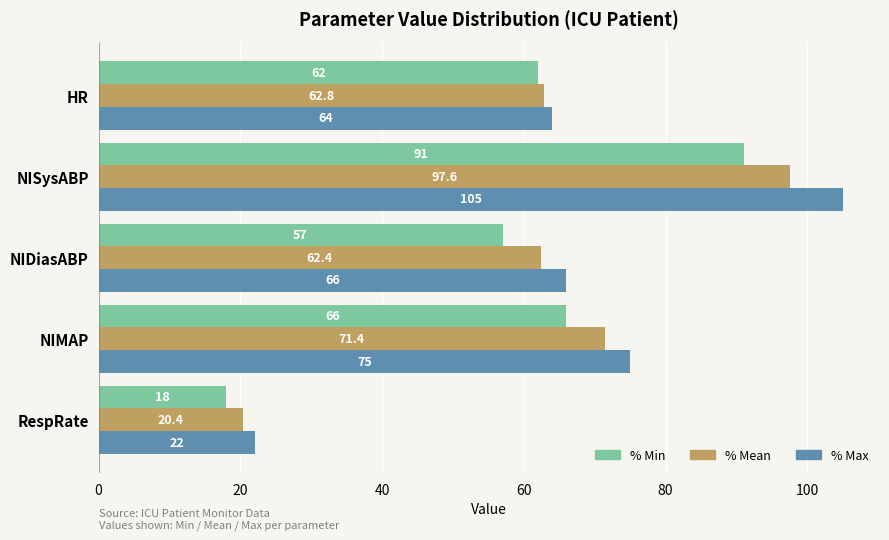

List the labels in order of % Max value, smallest first.

RespRate, HR, NIDiasABP, NIMAP, NISysABP